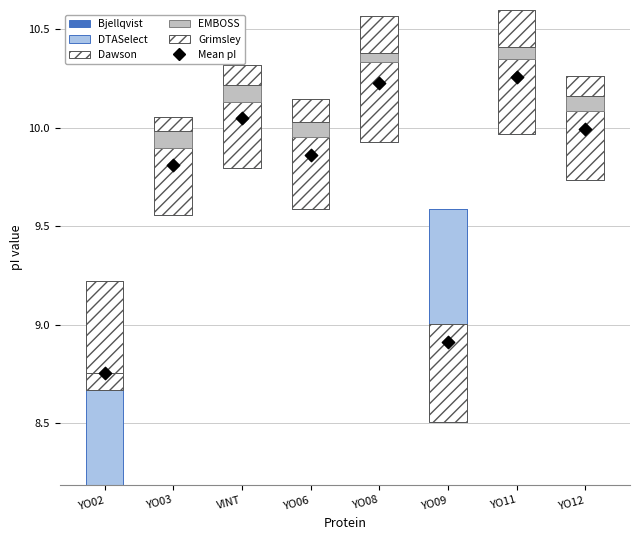

Which series has the largest total across all categories?

Mean pI